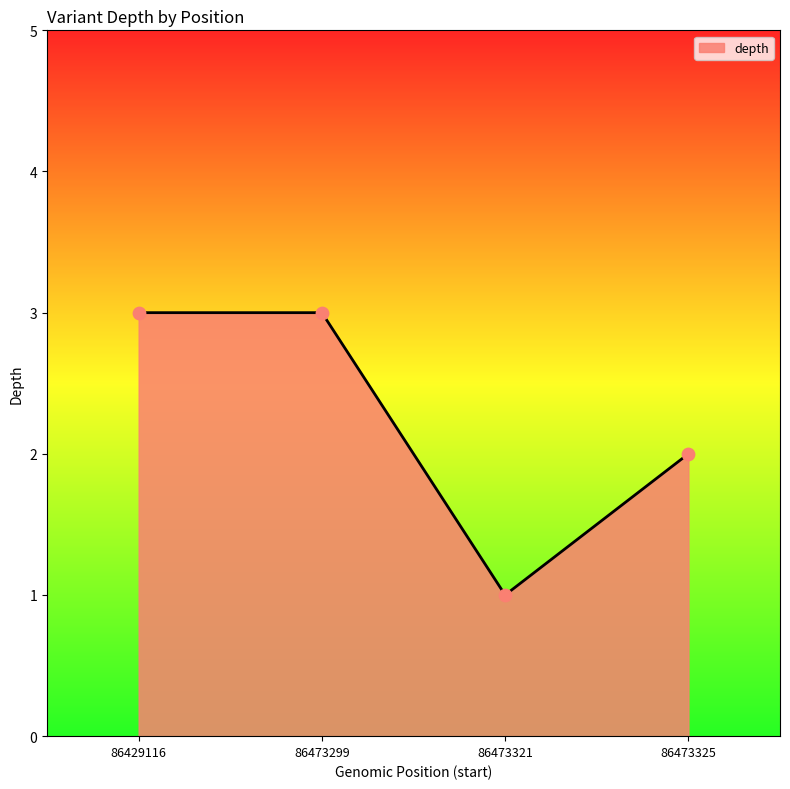

What is the ratio of the value at 86473321 to the value at 86473325?

0.5